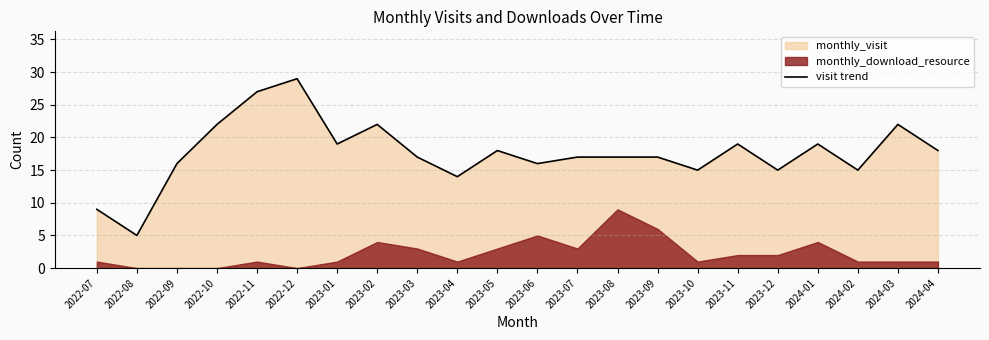

What is the label of the 2nd point from the left?

2022-08